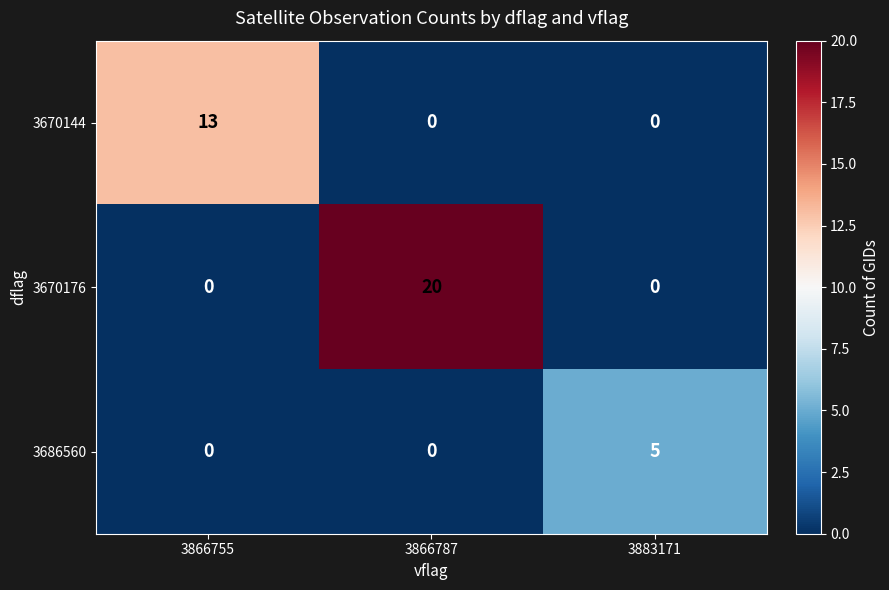

Rank the series by their average value, from lowest to highest.

3686560, 3670144, 3670176